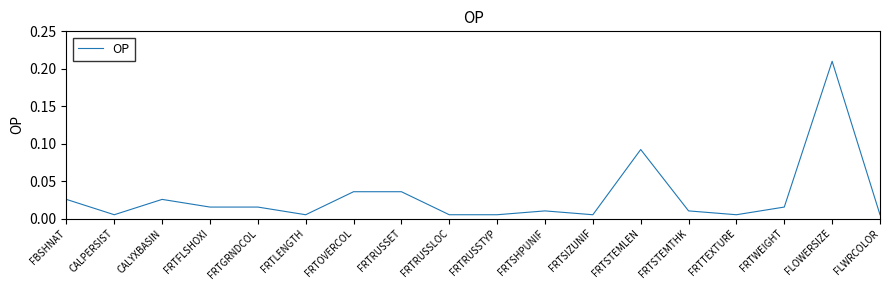

What position from the right is FRTFLSHOXI?

15